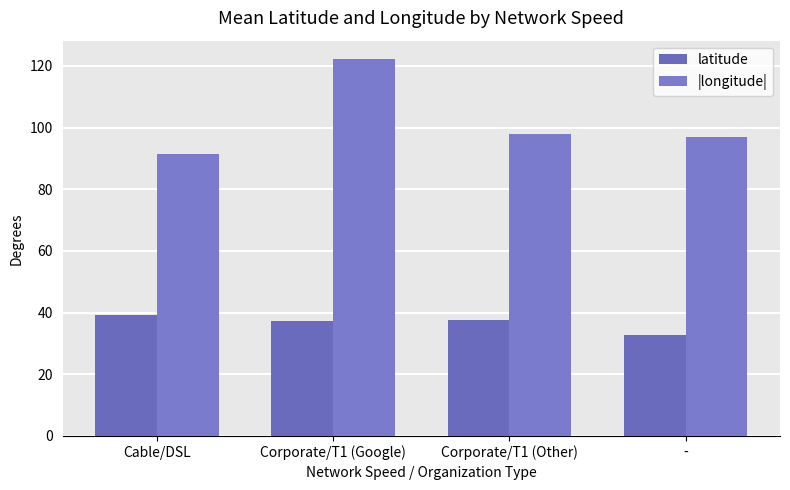

Rank the categories by |longitude| value from highest to lowest.

Corporate/T1 (Google), Corporate/T1 (Other), -, Cable/DSL